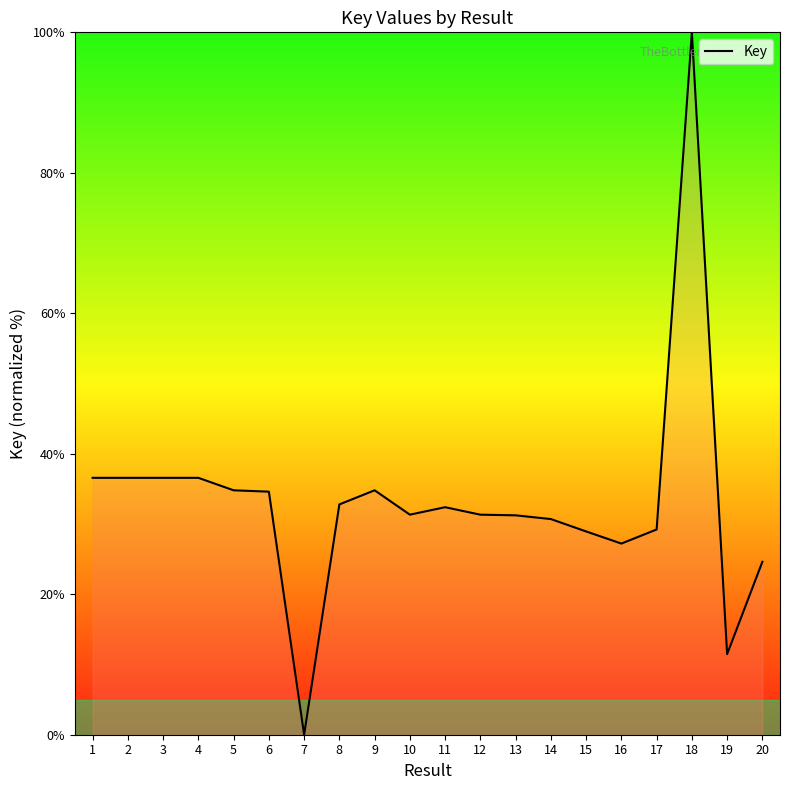

Does the chart display data point markers on the line(s)?

No